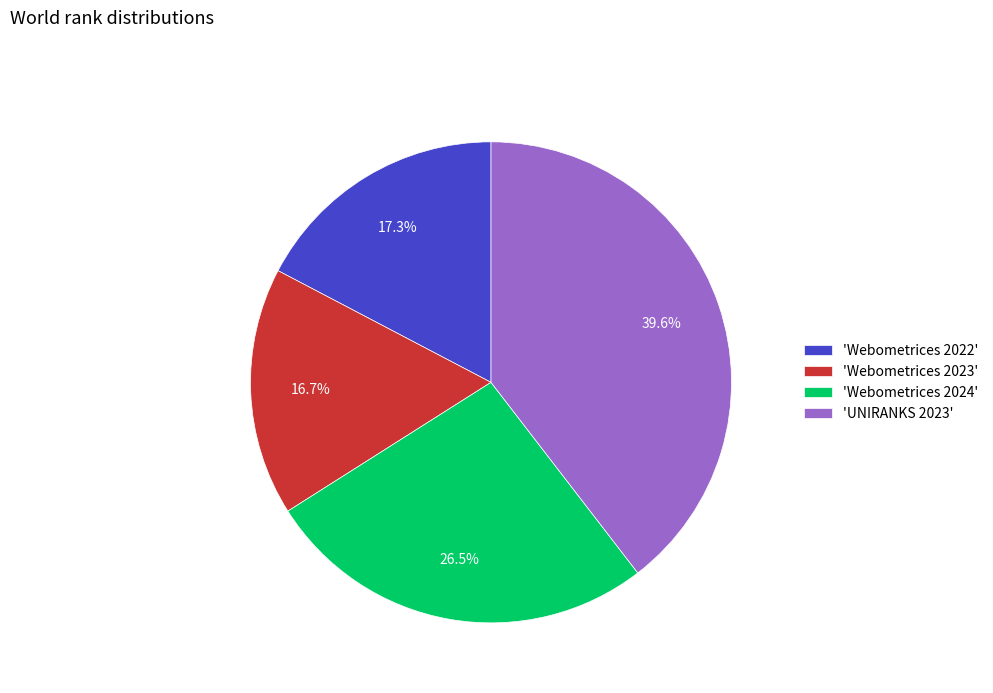

Which category has the biggest portion of the pie?

'UNIRANKS 2023'